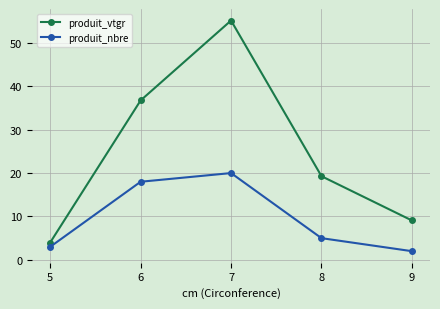

Which category has the highest value across all series?

7